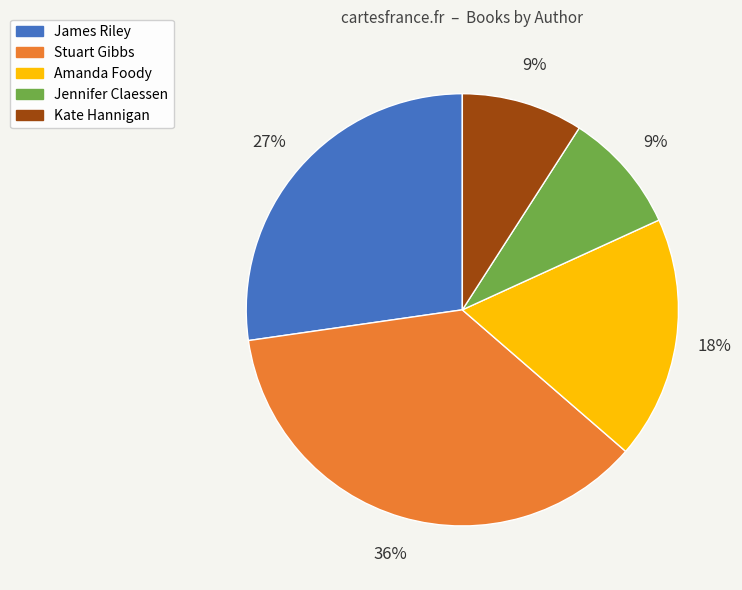

The Kate Hannigan slice represents 9% of the pie. True or false?

True